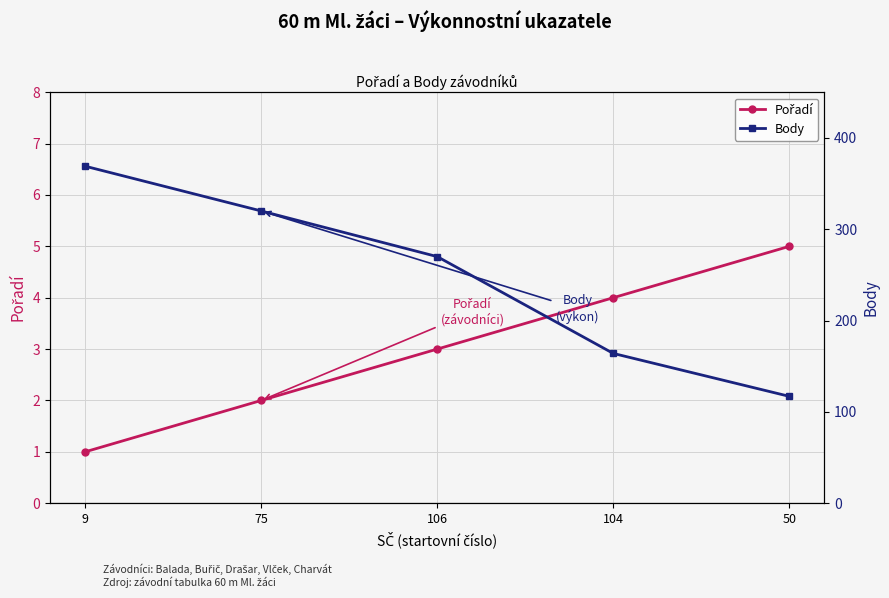

Rank the series at 106 from highest to lowest value.

Body, Pořadí